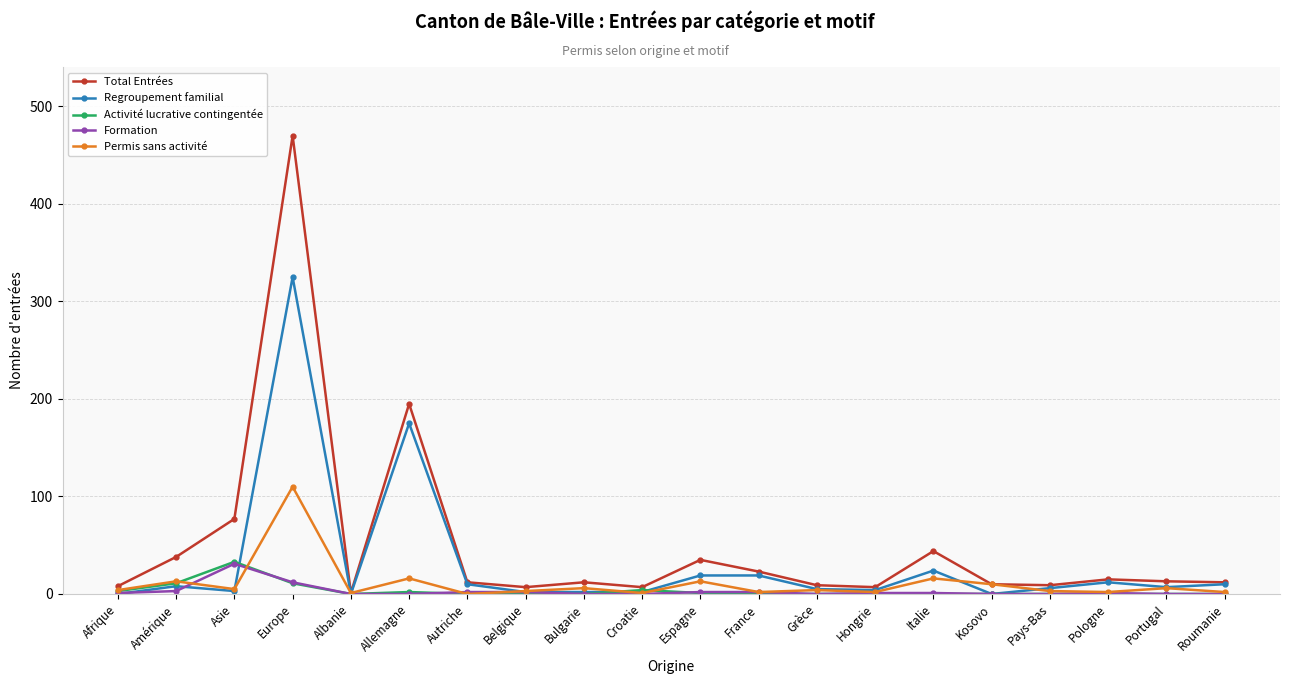

Is the value of Total Entrées at Espagne greater than the value of Formation at Pologne?

Yes